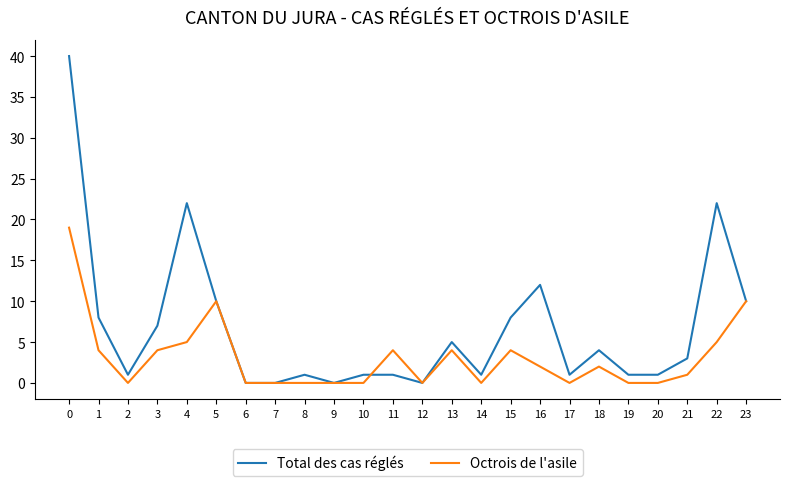

Reading left to right, what are all the values shown in this chart?

Total des cas réglés: 0=40	1=8	2=1	3=7	4=22	5=10	6=0	7=0	8=1	9=0	10=1	11=1	12=0	13=5	14=1	15=8	16=12	17=1	18=4	19=1	20=1	21=3	22=22	23=10
Octrois de l'asile: 0=19	1=4	2=0	3=4	4=5	5=10	6=0	7=0	8=0	9=0	10=0	11=4	12=0	13=4	14=0	15=4	16=2	17=0	18=2	19=0	20=0	21=1	22=5	23=10